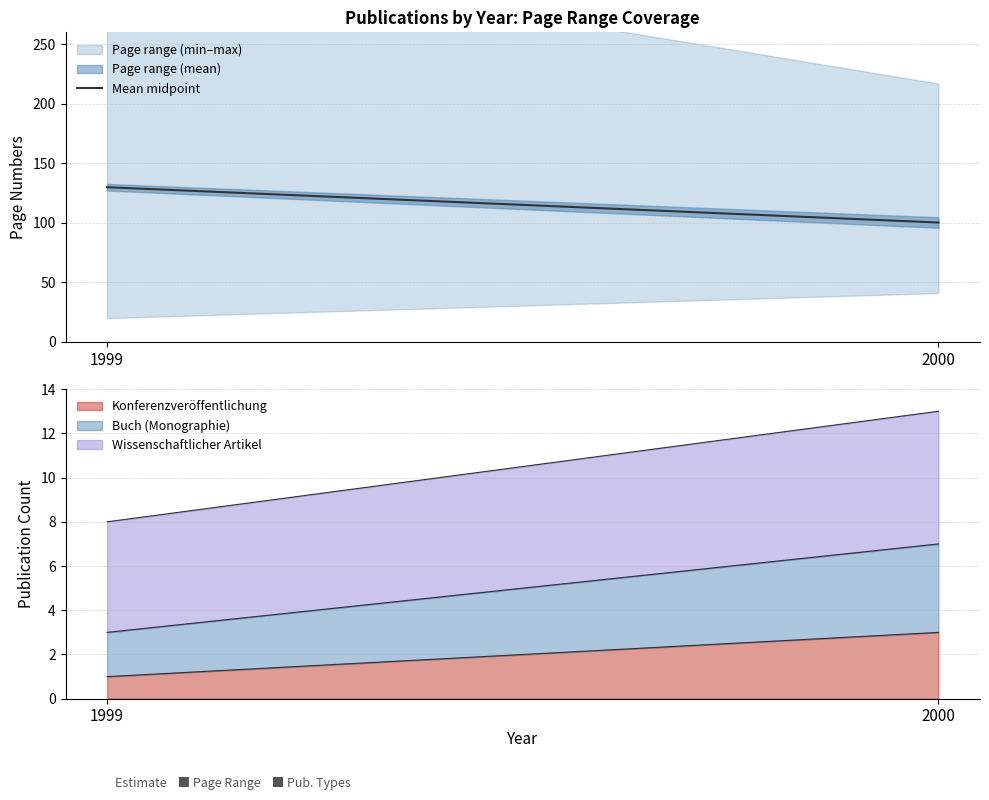

What is the minimum value for Konferenzveröffentlichung?

1.0